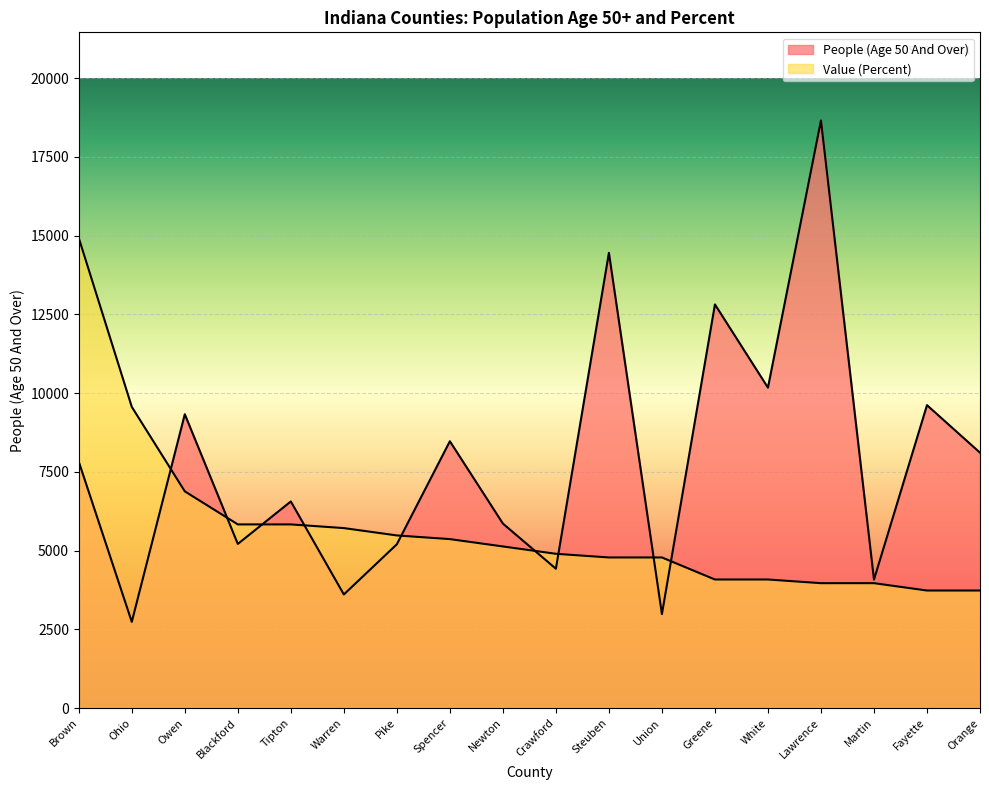

In People (Age 50 And Over), how many points are higher than both neighbors (excluding endpoints)?

7